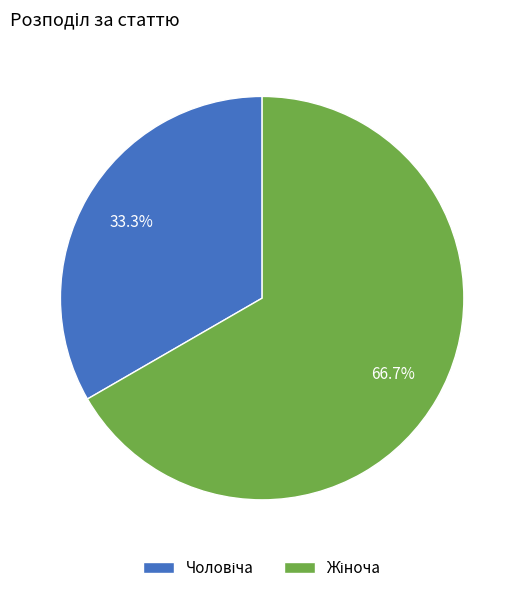

Is there any slice that represents more than half of the pie?

Yes